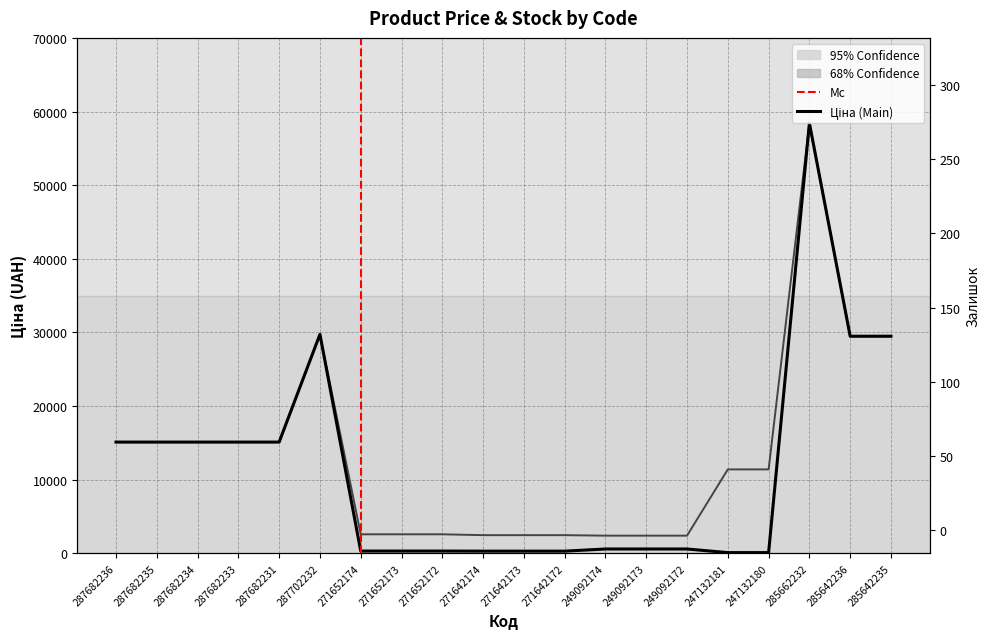

What is the average value of the Ціна series?

11335.1